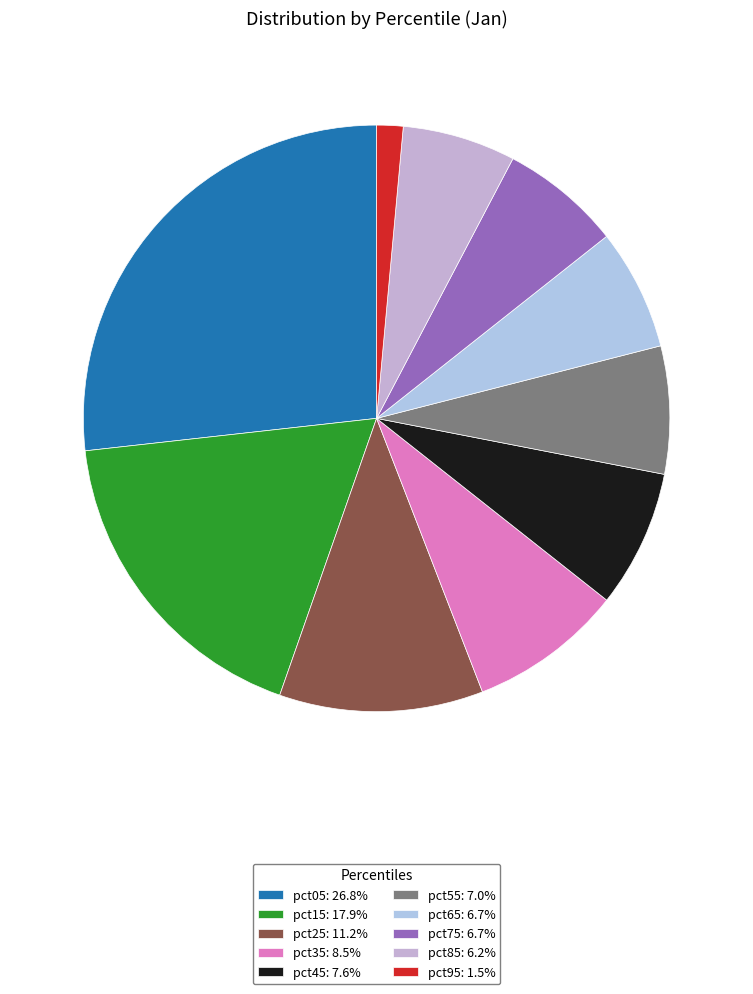

Is it true that pct15 is 18% of the pie?

True